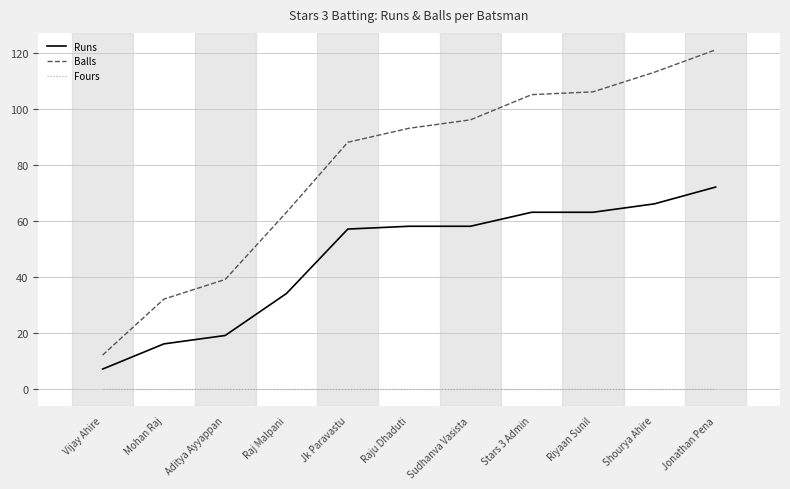

True or false: Balls and Fours intersect in this chart.

False